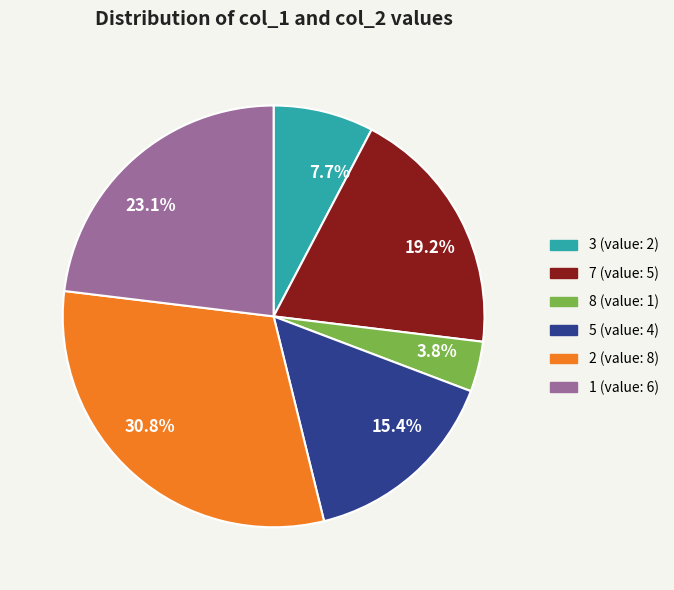

Is there any slice that represents more than half of the pie?

No